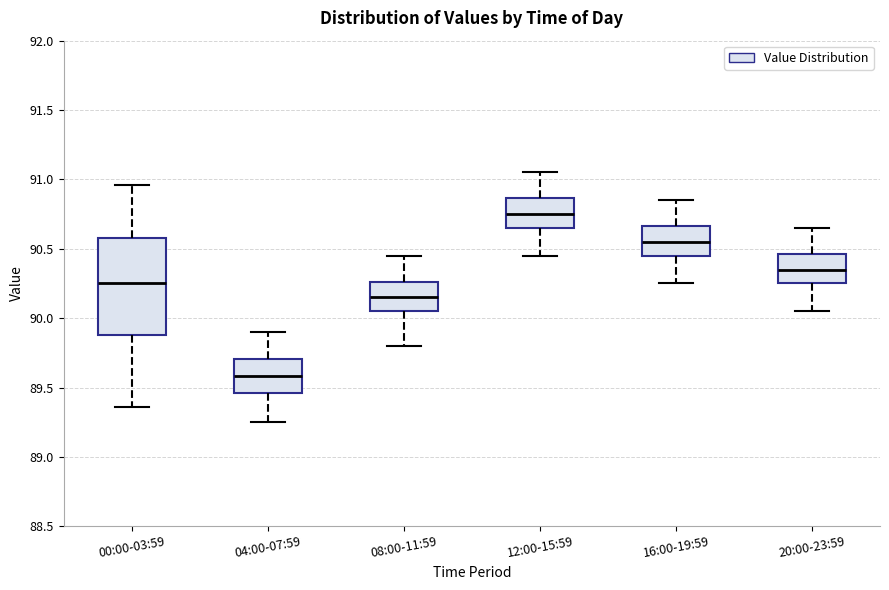

Reading left to right, read every box against the y-axis: the position of its median line, the range the box covers, and the ends of its whiskers. The values are not printed on the chart, so give them approximately, as read against the axis.

00:00-03:59: median 90.25, box 89.90 to 90.60, whiskers 89.35 to 90.95
04:00-07:59: median 89.60, box 89.45 to 89.70, whiskers 89.25 to 89.90
08:00-11:59: median 90.15, box 90.05 to 90.25, whiskers 89.80 to 90.45
12:00-15:59: median 90.75, box 90.65 to 90.85, whiskers 90.45 to 91.05
16:00-19:59: median 90.55, box 90.45 to 90.65, whiskers 90.25 to 90.85
20:00-23:59: median 90.35, box 90.25 to 90.45, whiskers 90.05 to 90.65